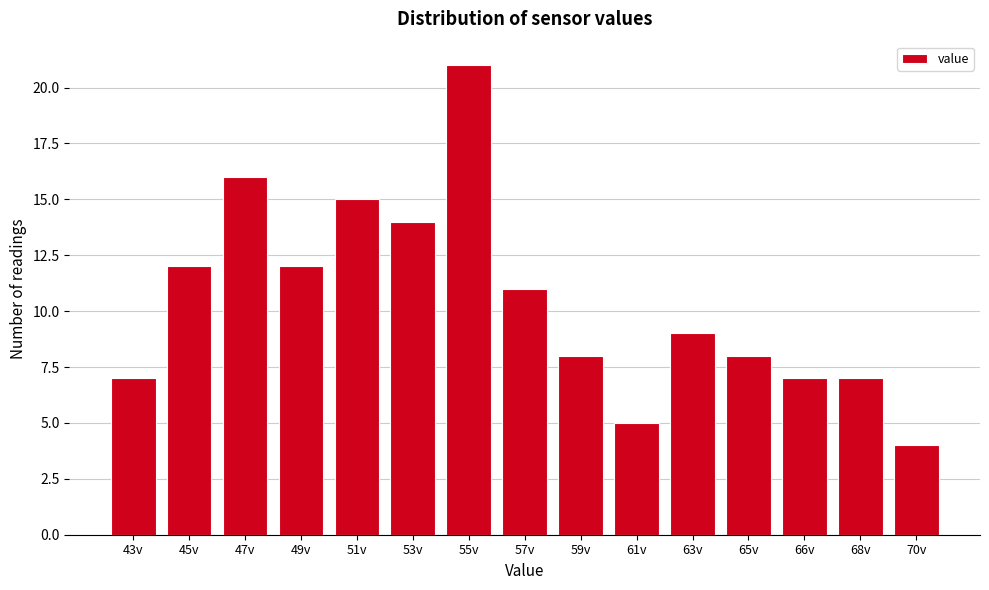

Reading right to left, list all the values displayed in this chart.

4	7	7	8	9	5	8	11	21	14	15	12	16	12	7